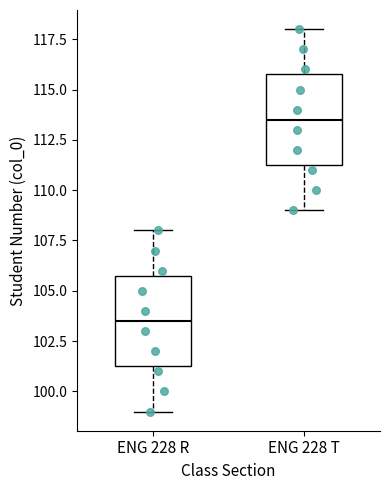

Where is the lower edge of the box for ENG 228 R on the y-axis? The values are not printed on the chart, so give them approximately, as read against the axis.

101.5